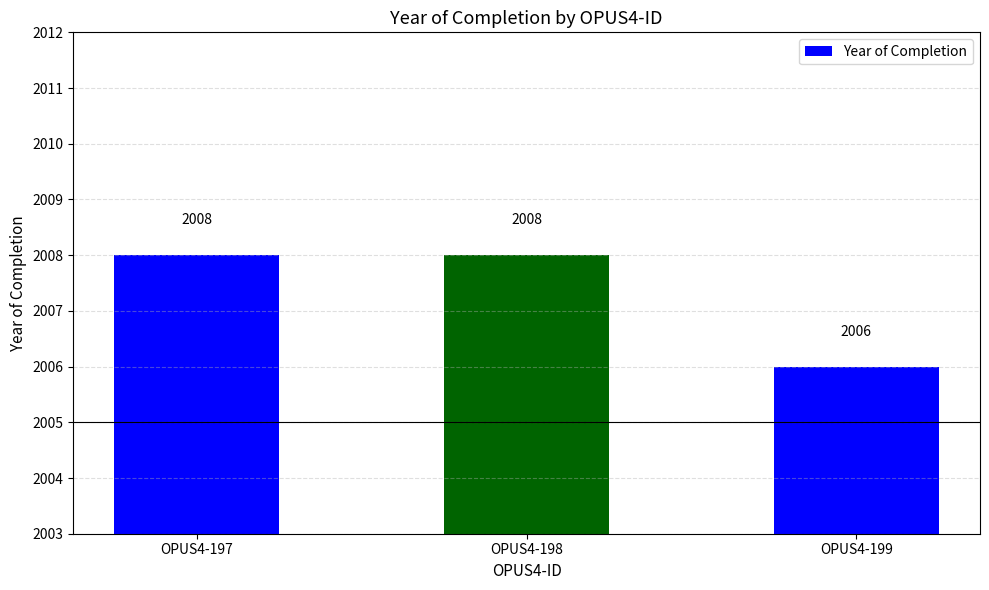

What is the greatest value displayed?

2008